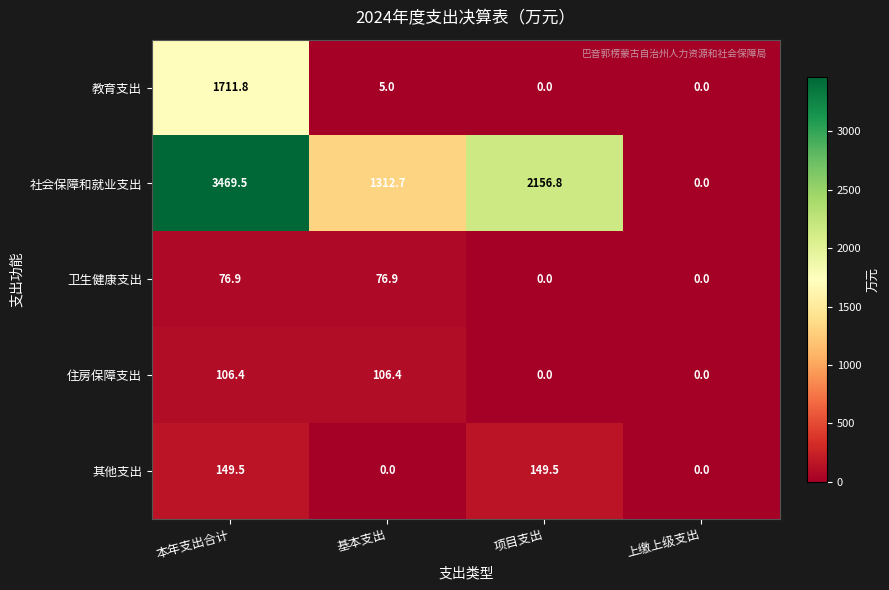

Count the number of categories in the chart.

4